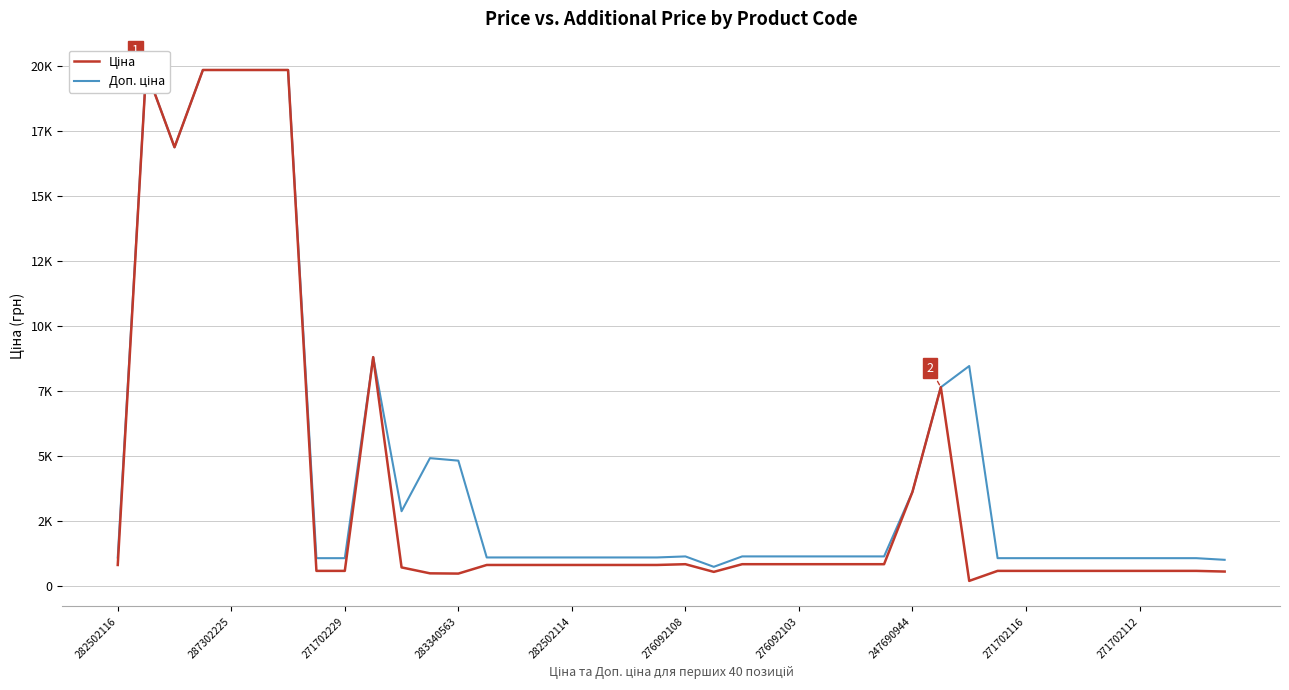

What is the sum of all Доп. ціна values?

186460.3